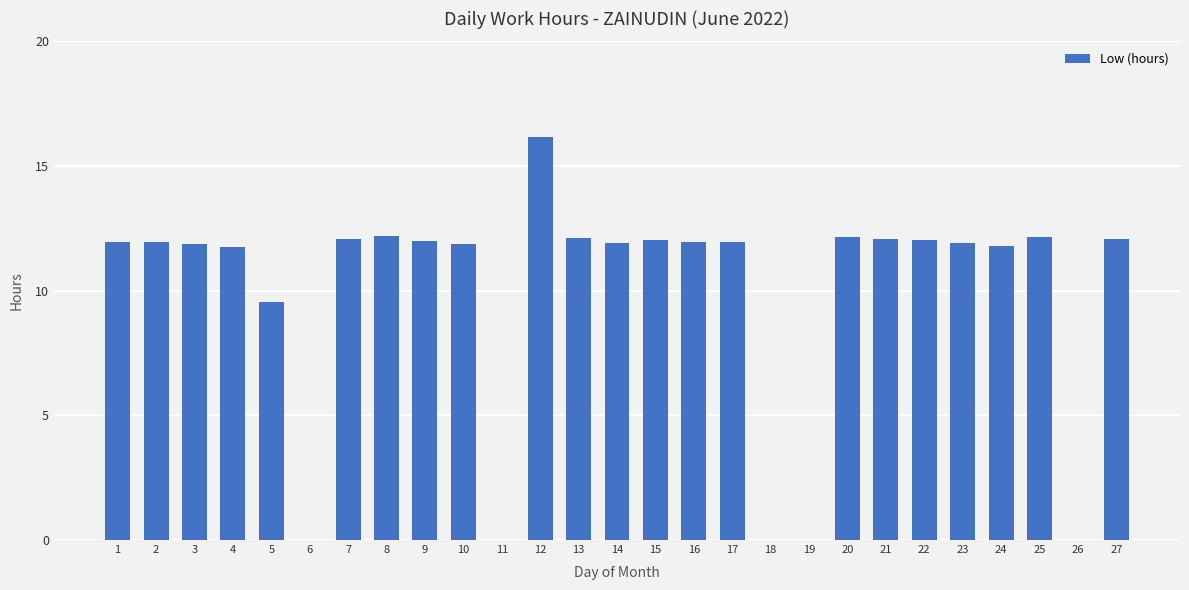

Read the value at 21.

12.1